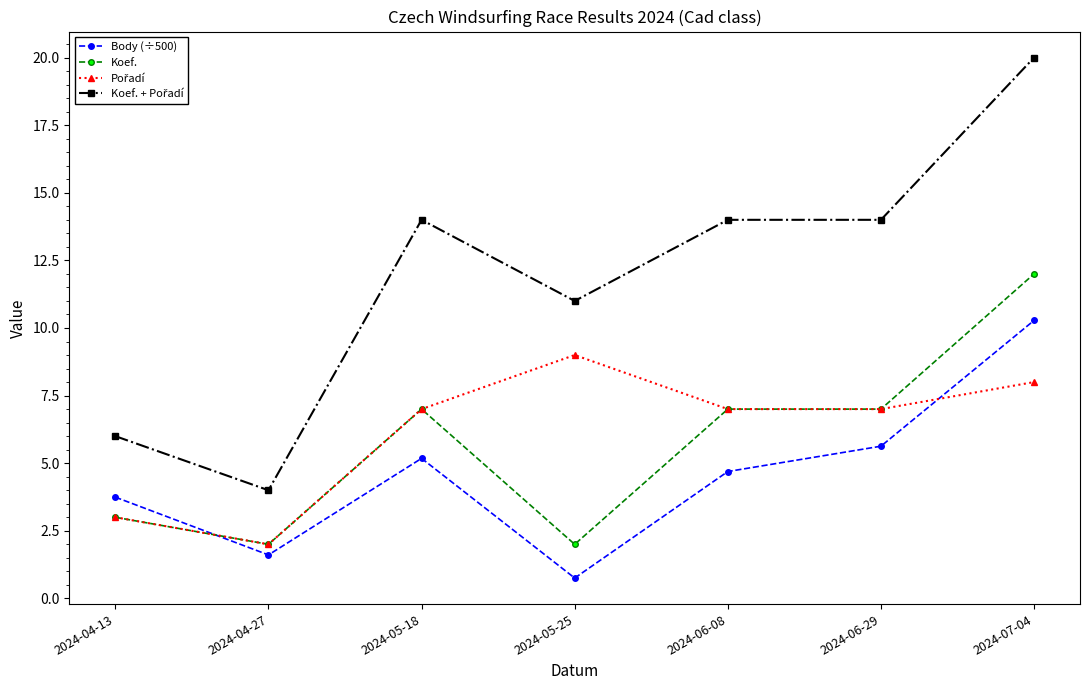

The value of Koef. at 2024-05-25 is 2.0. True or false?

True